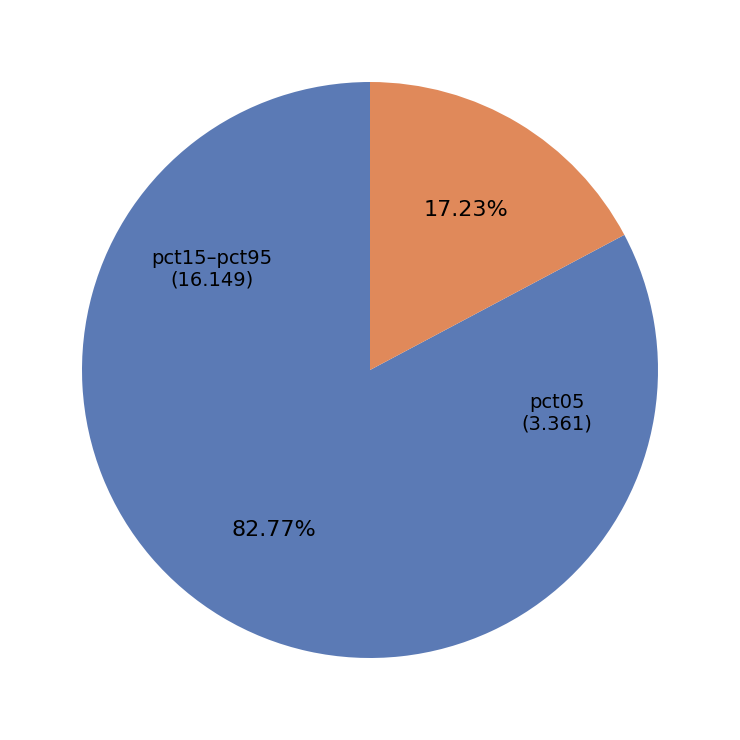

Does any single category account for the majority?

Yes